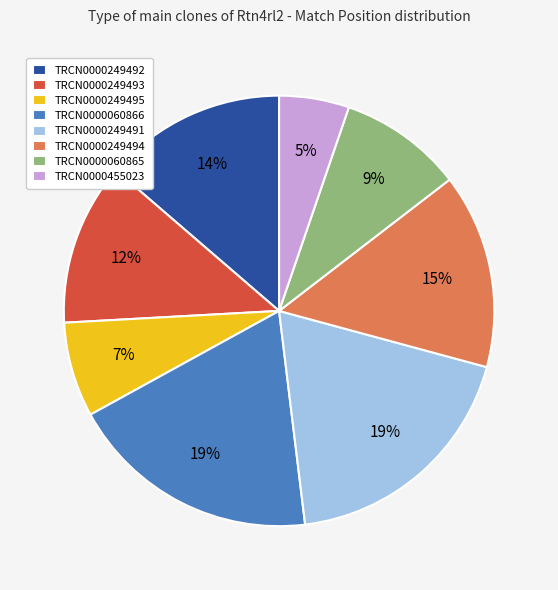

What is the ratio of the value at TRCN0000249493 to the value at TRCN0000060866?

0.6